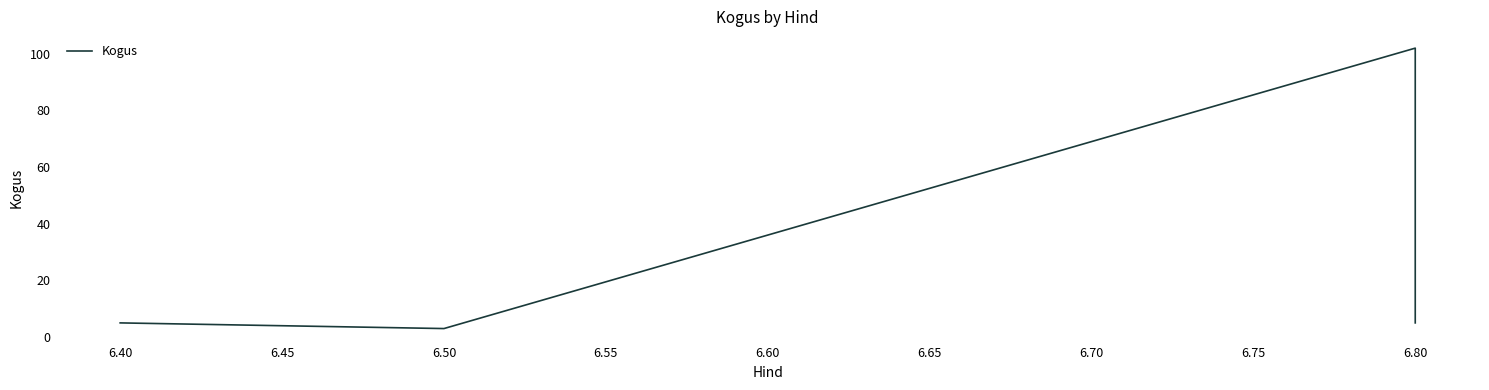

Is it true that the value at 6.80 is 145?

False